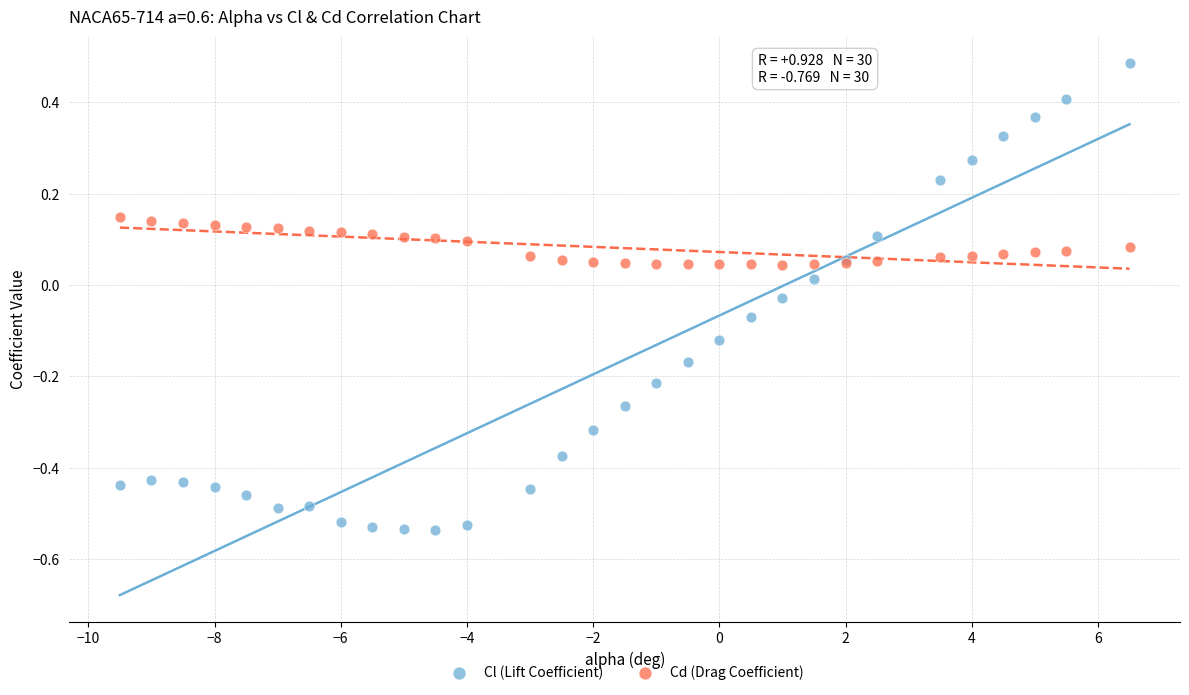

Which series contains the lowest Y value?

Cl (Lift Coefficient)